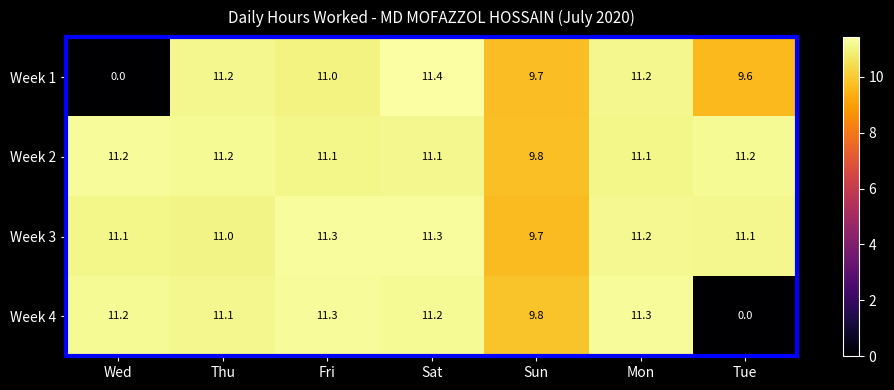

Count the number of data series in this chart.

4